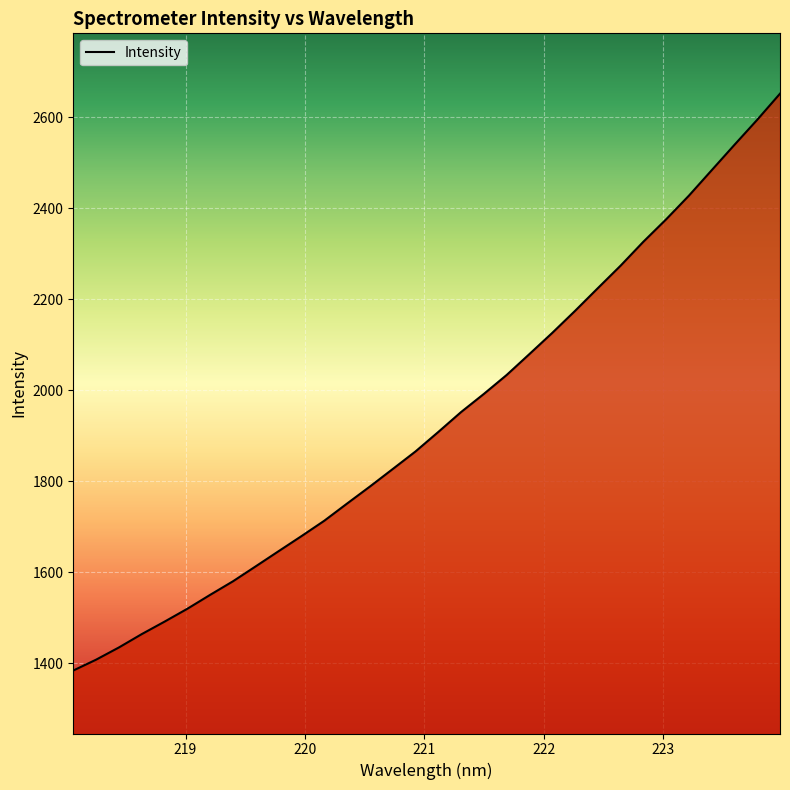

What is the minimum value shown in the chart?

1384.0